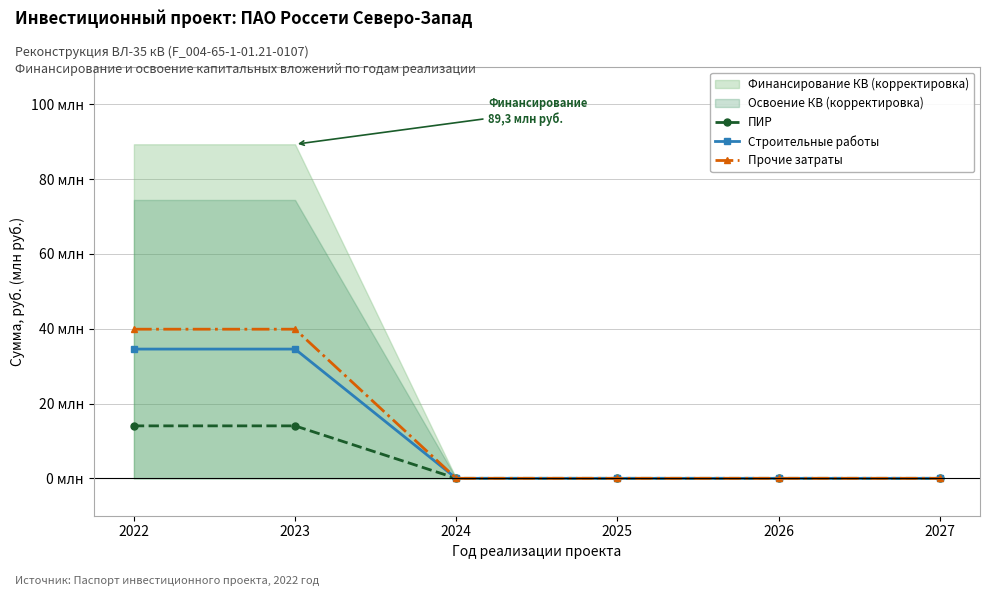

Which series has the largest range (max minus min)?

Прочие затраты